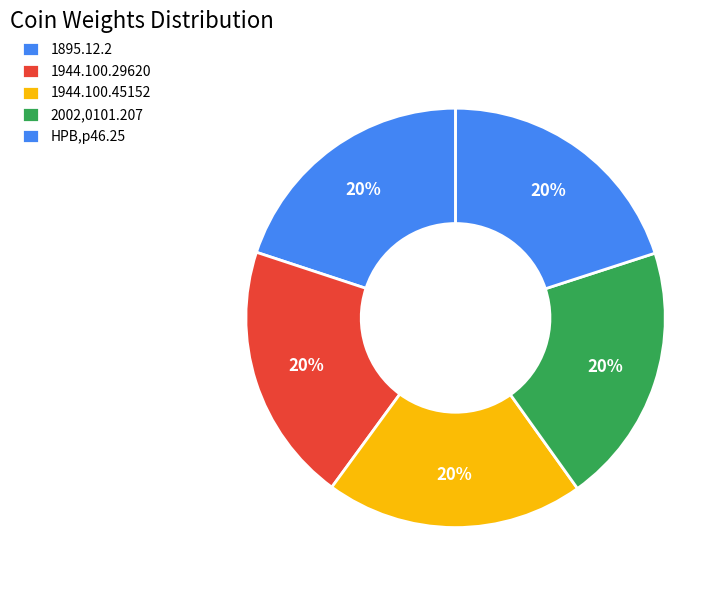

To the nearest percent, what is the average slice percentage?

20%